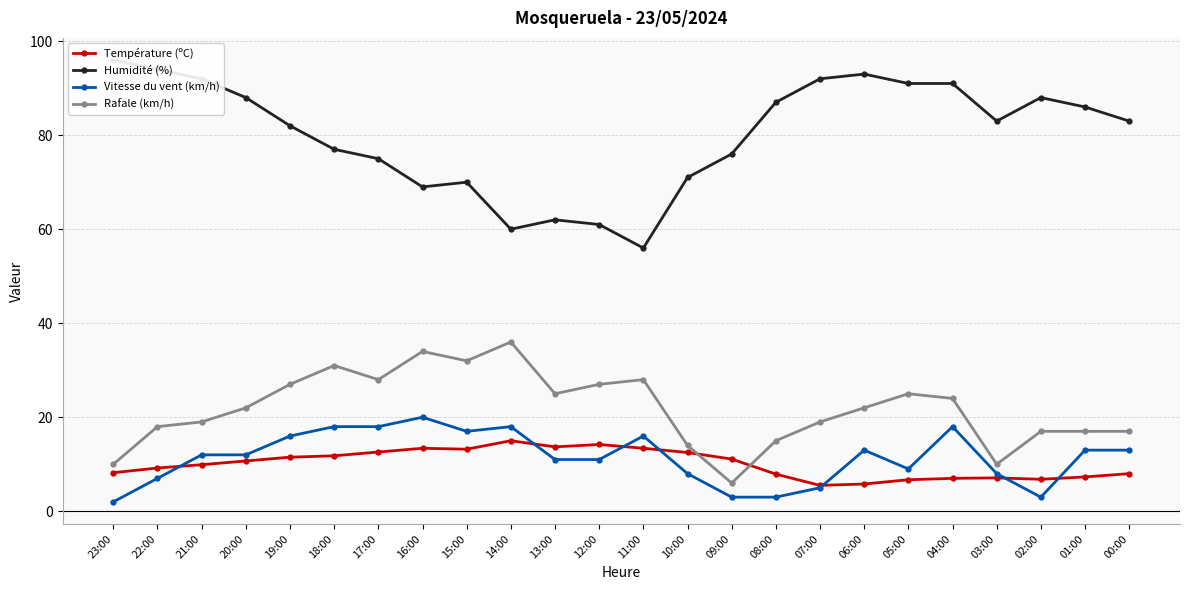

What are all the series names shown in the legend?

Température (ºC), Humidité (%), Vitesse du vent (km/h), Rafale (km/h)